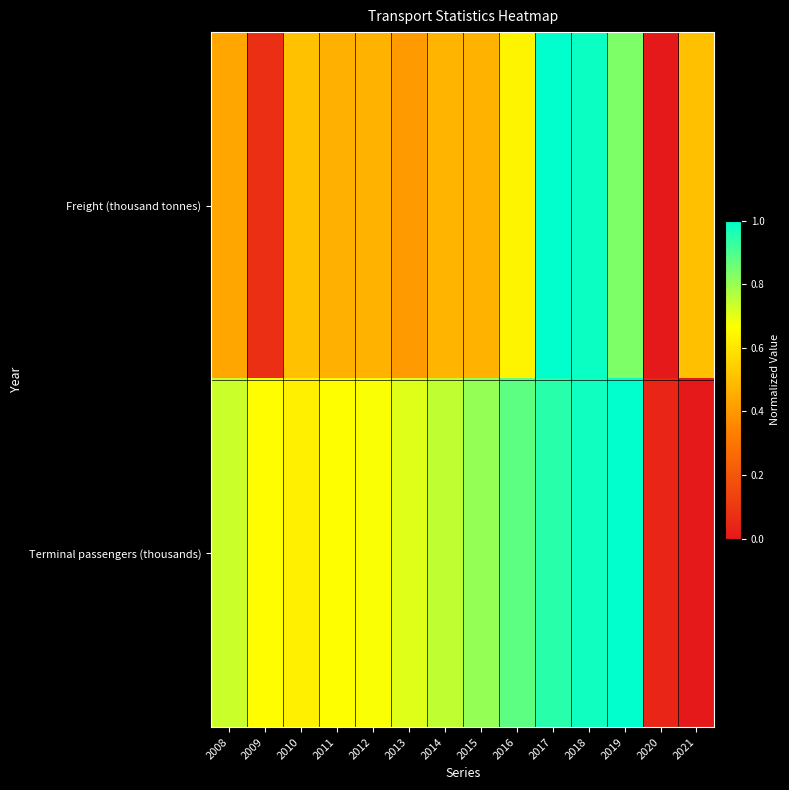

Reading left to right, extract all data points from this chart.

Freight (thousand tonnes): 2008=0.4	2009=0.1	2010=0.5	2011=0.5	2012=0.5	2013=0.4	2014=0.5	2015=0.5	2016=0.6	2017=1.0	2018=1.0	2019=0.8	2020=0.0	2021=0.5
Terminal passengers (thousands): 2008=0.7	2009=0.7	2010=0.6	2011=0.7	2012=0.7	2013=0.7	2014=0.7	2015=0.8	2016=0.9	2017=0.9	2018=1.0	2019=1.0	2020=0.0	2021=0.0